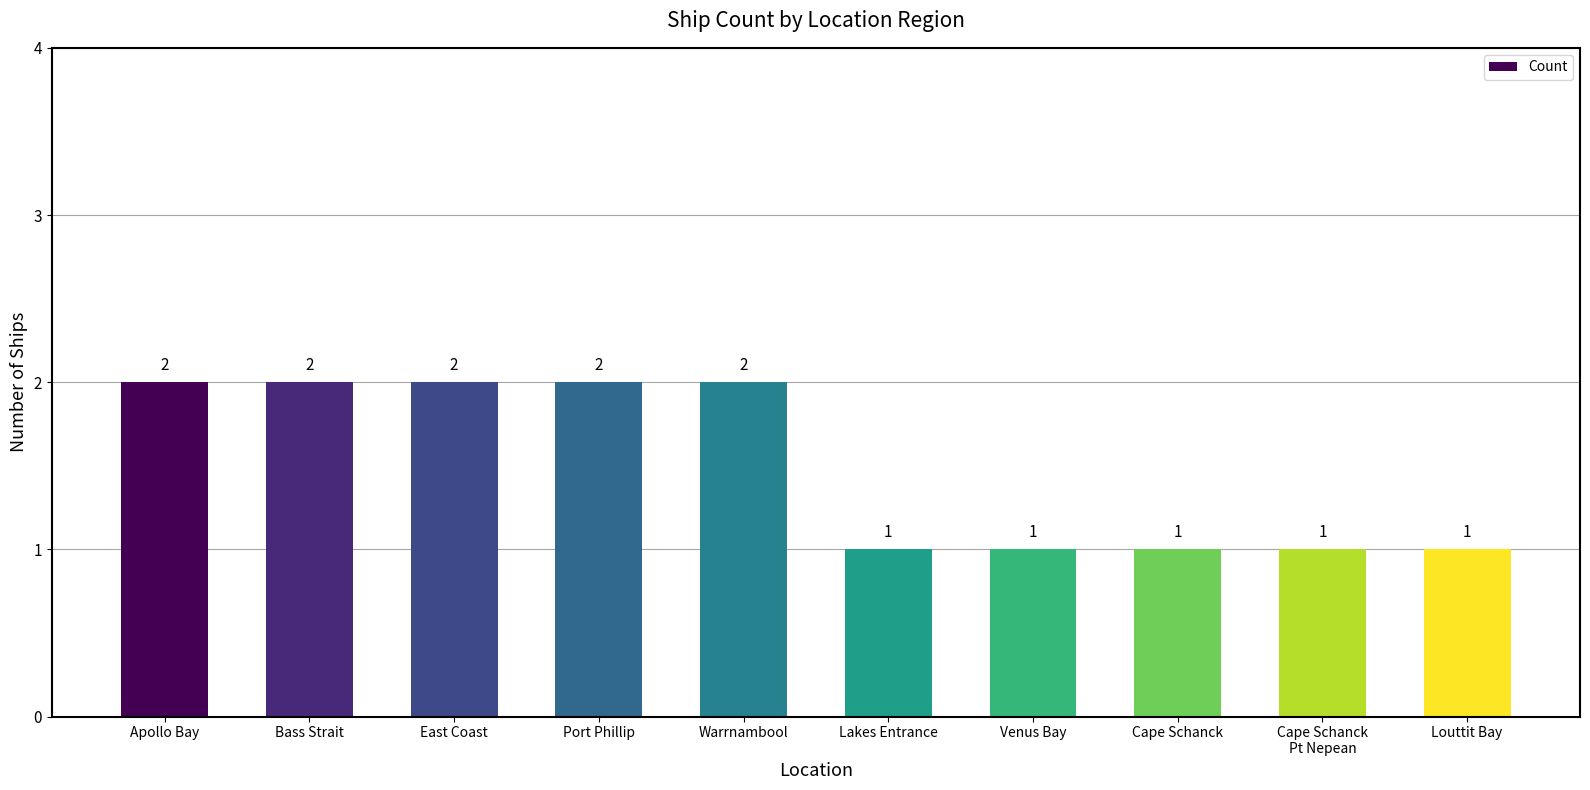

Reading right to left, what are all the values shown in this chart?

1	1	1	1	1	2	2	2	2	2